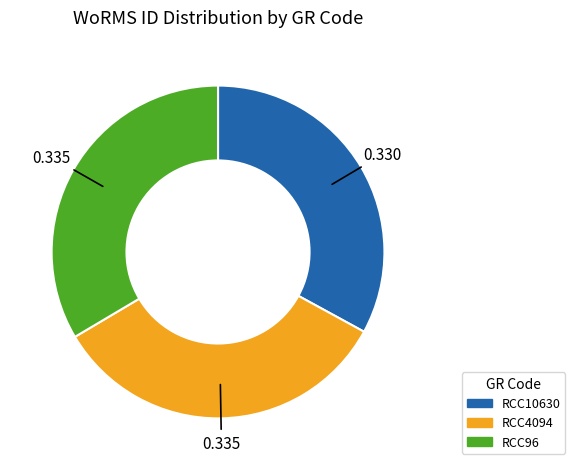

Combined, do RCC10630 and RCC4094 account for over 50%?

Yes